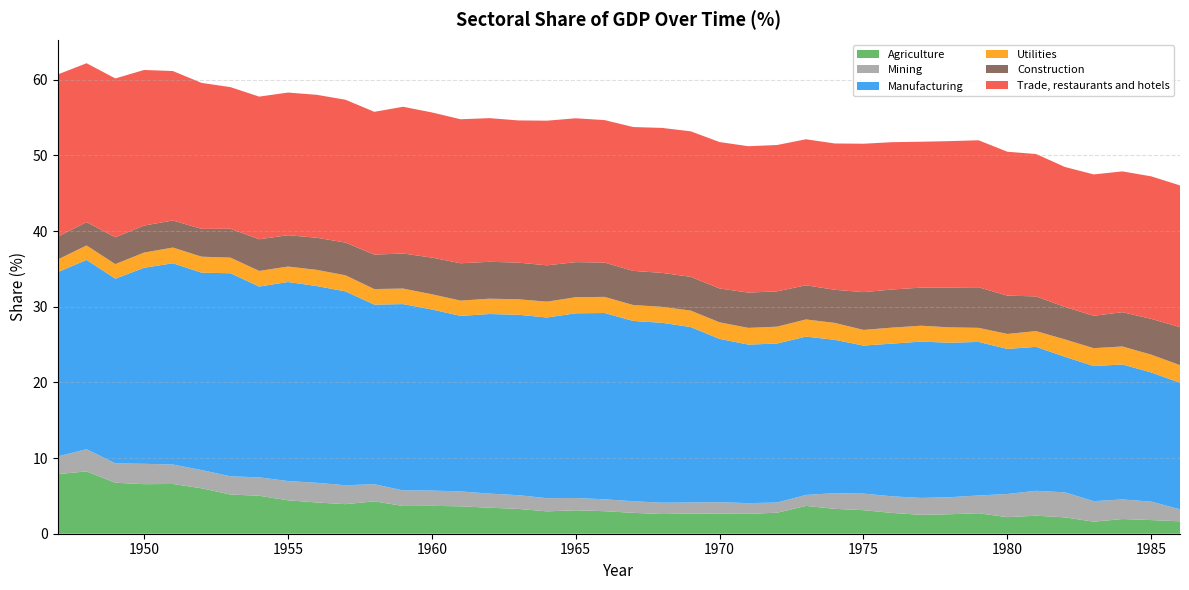

Reading left to right, extract all data points from this chart.

Agriculture: 1947=7.9	1948=8.2	1949=6.7	1950=6.5	1951=6.6	1952=6.0	1953=5.2	1954=5.0	1955=4.4	1956=4.1	1957=3.9	1958=4.3	1959=3.7	1960=3.7	1961=3.6	1962=3.4	1963=3.3	1964=3.0	1965=3.1	1966=3.0	1967=2.8	1968=2.6	1969=2.7	1970=2.6	1971=2.6	1972=2.8	1973=3.7	1974=3.3	1975=3.1	1976=2.7	1977=2.5	1978=2.6	1979=2.7	1980=2.2	1981=2.4	1982=2.2	1983=1.6	1984=1.9	1985=1.8	1986=1.6
Mining: 1947=2.3	1948=2.9	1949=2.6	1950=2.7	1951=2.6	1952=2.4	1953=2.4	1954=2.4	1955=2.5	1956=2.6	1957=2.5	1958=2.3	1959=2.1	1960=2.0	1961=2.0	1962=1.9	1963=1.8	1964=1.7	1965=1.6	1966=1.6	1967=1.5	1968=1.5	1969=1.5	1970=1.5	1971=1.4	1972=1.3	1973=1.5	1974=2.1	1975=2.2	1976=2.2	1977=2.2	1978=2.3	1979=2.3	1980=3.1	1981=3.3	1982=3.3	1983=2.7	1984=2.6	1985=2.4	1986=1.6
Manufacturing: 1947=24.4	1948=25.0	1949=24.4	1950=25.9	1951=26.6	1952=26.1	1953=26.8	1954=25.2	1955=26.3	1956=26.0	1957=25.6	1958=23.7	1959=24.6	1960=23.9	1961=23.2	1962=23.7	1963=23.8	1964=23.9	1965=24.4	1966=24.6	1967=23.8	1968=23.8	1969=23.2	1970=21.6	1971=21.0	1972=21.0	1973=20.9	1974=20.3	1975=19.6	1976=20.2	1977=20.7	1978=20.4	1979=20.3	1980=19.2	1981=19.0	1982=17.9	1983=17.9	1984=17.8	1985=17.1	1986=16.7
Utilities: 1947=1.7	1948=1.9	1949=1.9	1950=2.0	1951=2.1	1952=2.1	1953=2.1	1954=2.1	1955=2.0	1956=2.1	1957=2.1	1958=2.1	1959=2.1	1960=2.0	1961=2.0	1962=2.0	1963=2.0	1964=2.1	1965=2.1	1966=2.1	1967=2.1	1968=2.1	1969=2.2	1970=2.2	1971=2.2	1972=2.2	1973=2.3	1974=2.2	1975=2.1	1976=2.1	1977=2.1	1978=2.0	1979=1.9	1980=2.0	1981=2.1	1982=2.3	1983=2.4	1984=2.4	1985=2.4	1986=2.3
Construction: 1947=3.0	1948=3.1	1949=3.5	1950=3.6	1951=3.6	1952=3.7	1953=3.8	1954=4.2	1955=4.1	1956=4.2	1957=4.3	1958=4.6	1959=4.6	1960=4.9	1961=4.9	1962=4.9	1963=4.8	1964=4.8	1965=4.6	1966=4.5	1967=4.5	1968=4.5	1969=4.5	1970=4.5	1971=4.7	1972=4.7	1973=4.5	1974=4.4	1975=5.0	1976=5.0	1977=5.0	1978=5.3	1979=5.4	1980=5.1	1981=4.6	1982=4.3	1983=4.3	1984=4.5	1985=4.7	1986=5.0
Trade, restaurants and hotels: 1947=21.4	1948=21.0	1949=21.0	1950=20.6	1951=19.7	1952=19.3	1953=18.7	1954=18.8	1955=18.8	1956=18.9	1957=18.9	1958=18.9	1959=19.4	1960=19.2	1961=19.0	1962=19.0	1963=18.8	1964=19.1	1965=19.0	1966=18.8	1967=19.0	1968=19.2	1969=19.2	1970=19.3	1971=19.3	1972=19.3	1973=19.3	1974=19.3	1975=19.6	1976=19.5	1977=19.3	1978=19.3	1979=19.4	1980=19.0	1981=18.8	1982=18.5	1983=18.7	1984=18.6	1985=18.8	1986=18.7